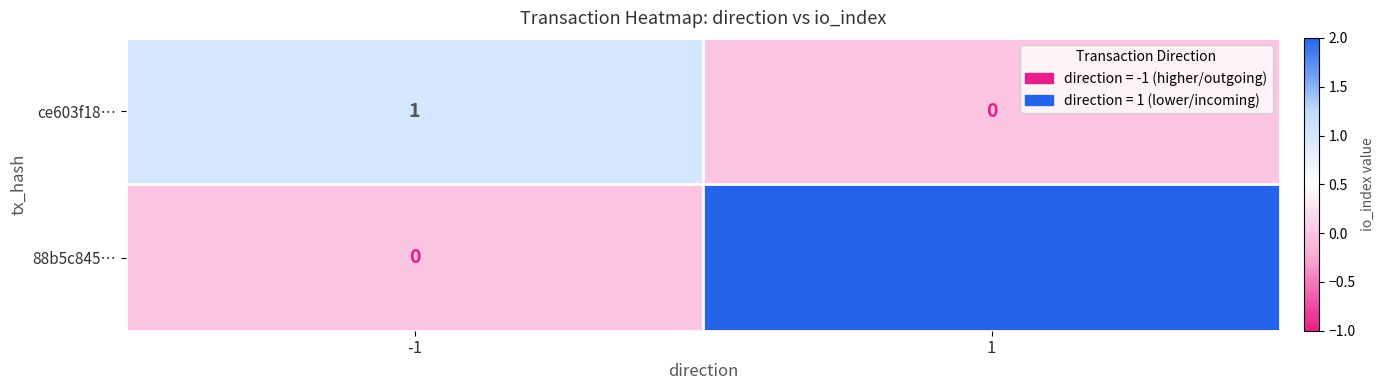

Which series has the largest total across all categories?

88b5c845…